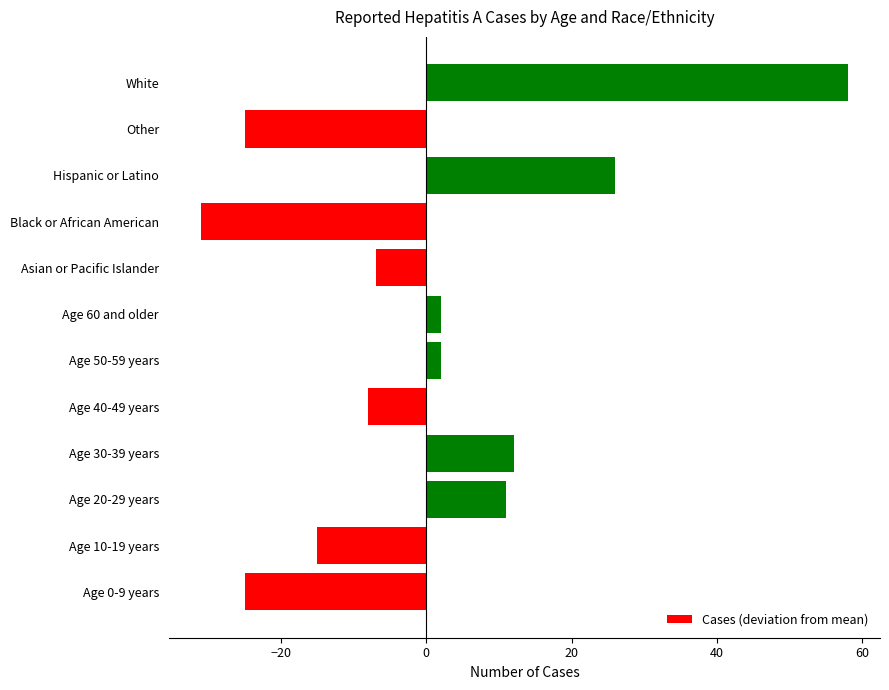

Is it true that the value at Asian or Pacific Islander is -2?

False